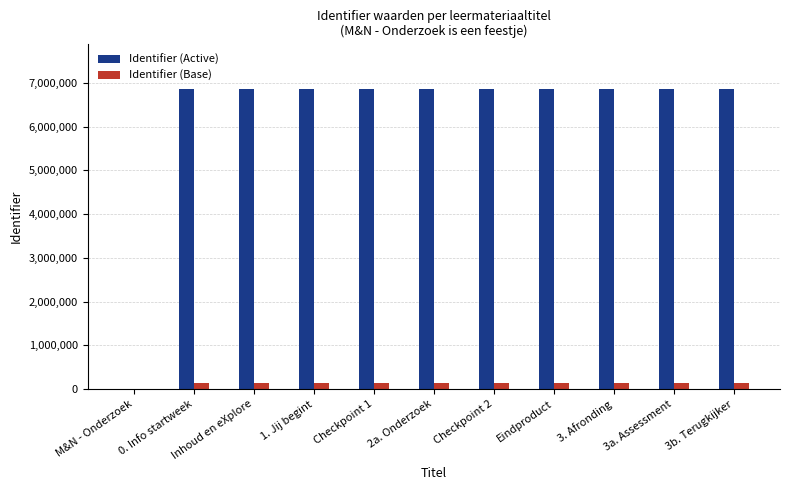

Is the value of Identifier (Base) at 2a. Onderzoek greater than the value of Identifier (Active) at 3. Afronding?

No